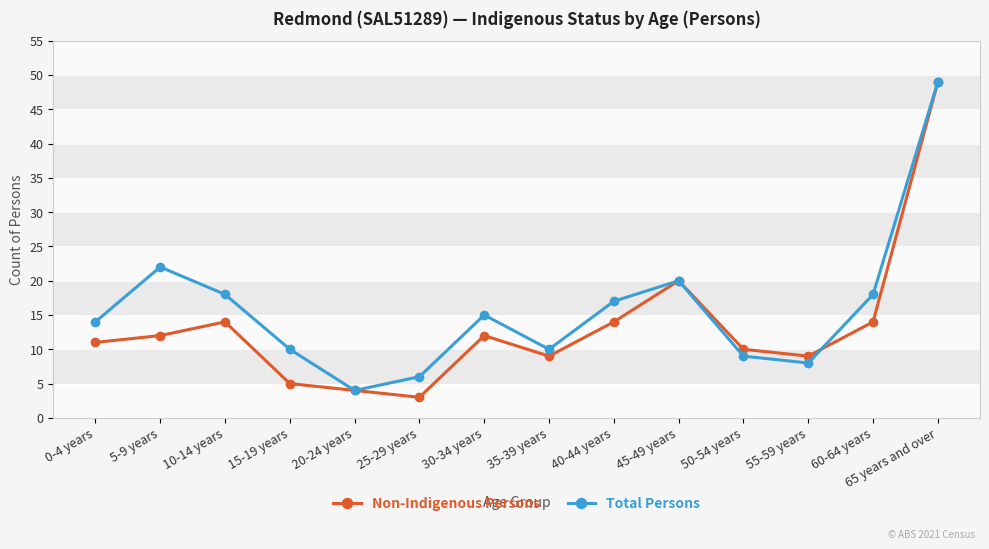

Reading right to left, what are all the values shown in this chart?

Non-Indigenous Persons: 49	14	9	10	20	14	9	12	3	4	5	14	12	11
Total Persons: 49	18	8	9	20	17	10	15	6	4	10	18	22	14